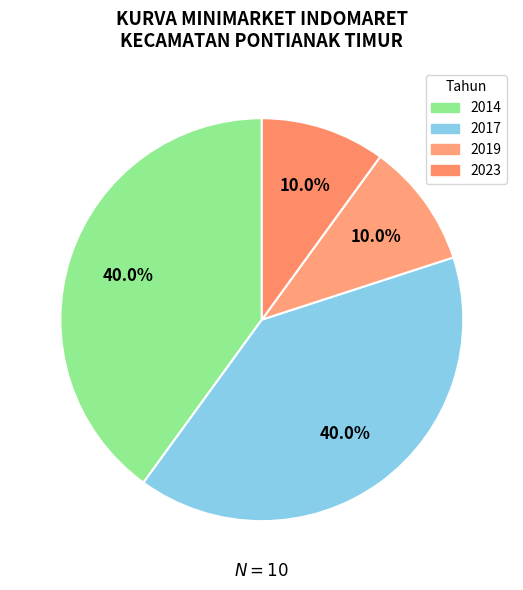

Count the number of slices in the pie.

4